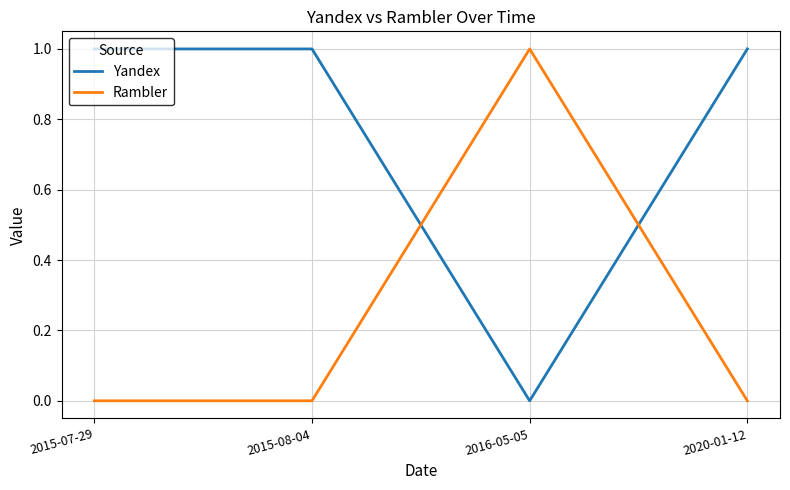

What is the sum of all Rambler values?

1